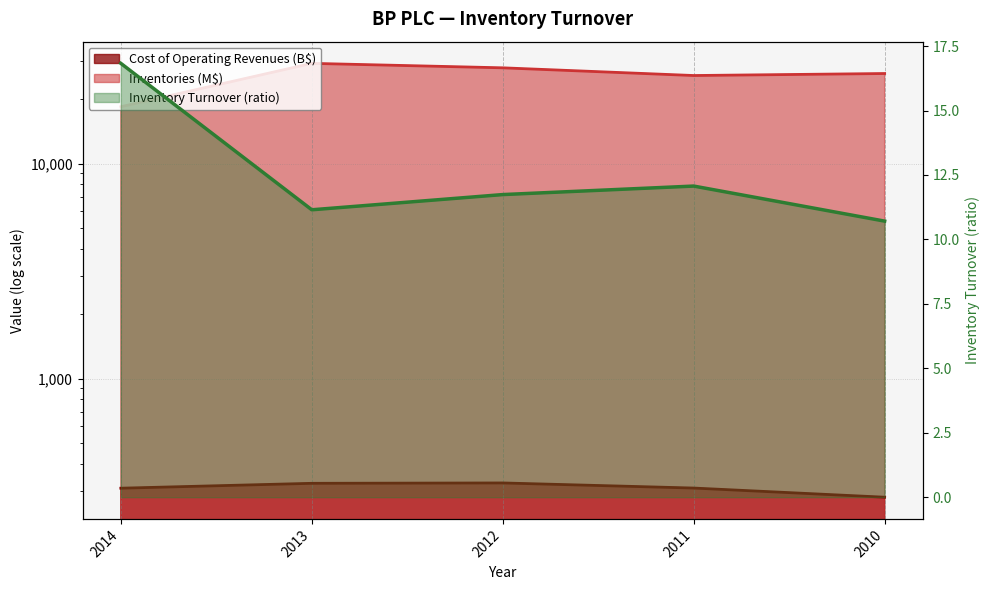

Is the value of Cost of Operating Revenues (B$) at 2010 greater than the value of Inventories (M$) at 2013?

No